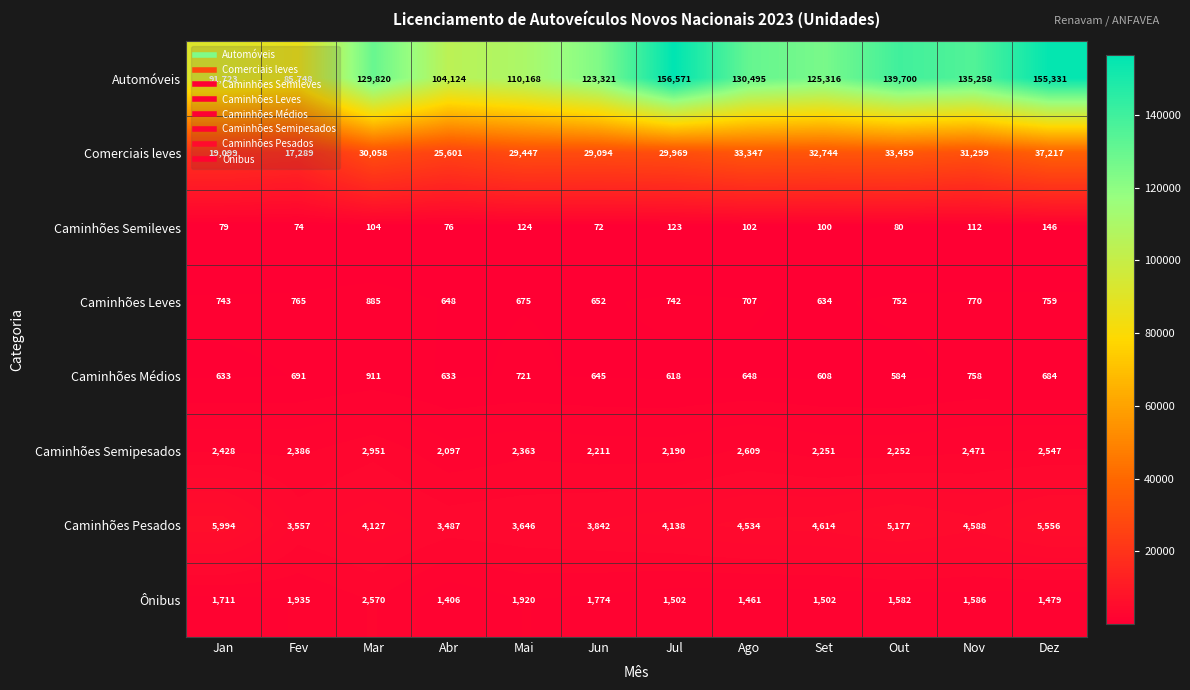

Rank the series by their maximum value, from lowest to highest.

Caminhões Semileves, Caminhões Leves, Caminhões Médios, Ônibus, Caminhões Semipesados, Caminhões Pesados, Comerciais leves, Automóveis